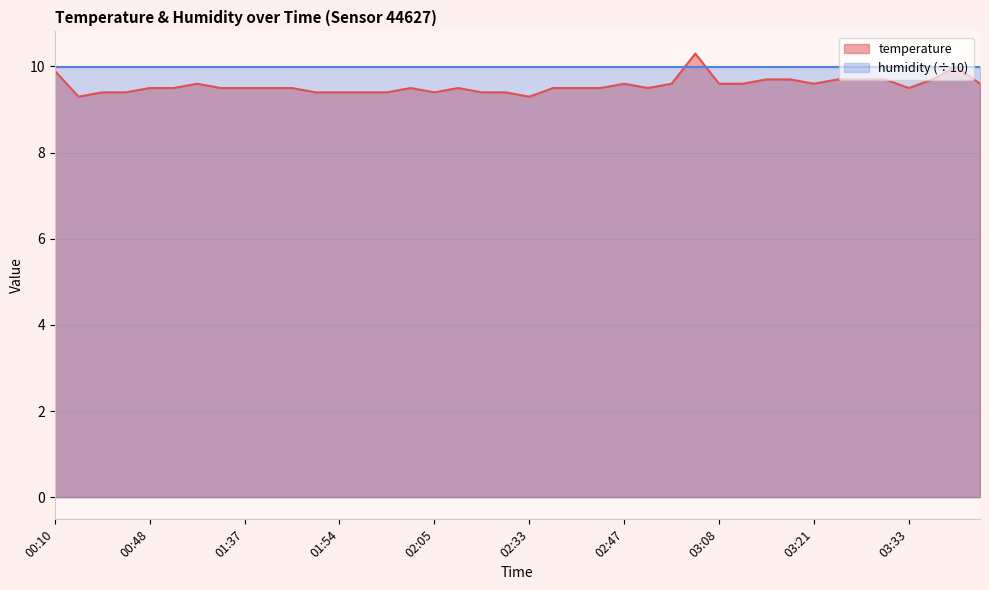

What is the label of the 30th point from the left?

03:11